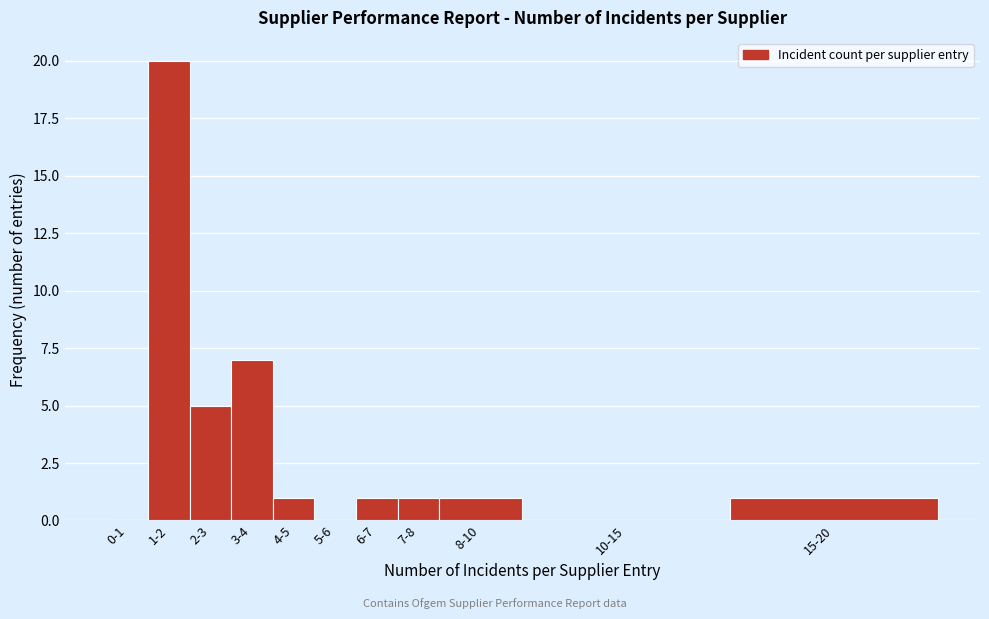

Reading right to left, list all the values displayed in this chart.

15-20=1	10-15=0	8-10=1	7-8=1	6-7=1	5-6=0	4-5=1	3-4=7	2-3=5	1-2=20	0-1=0